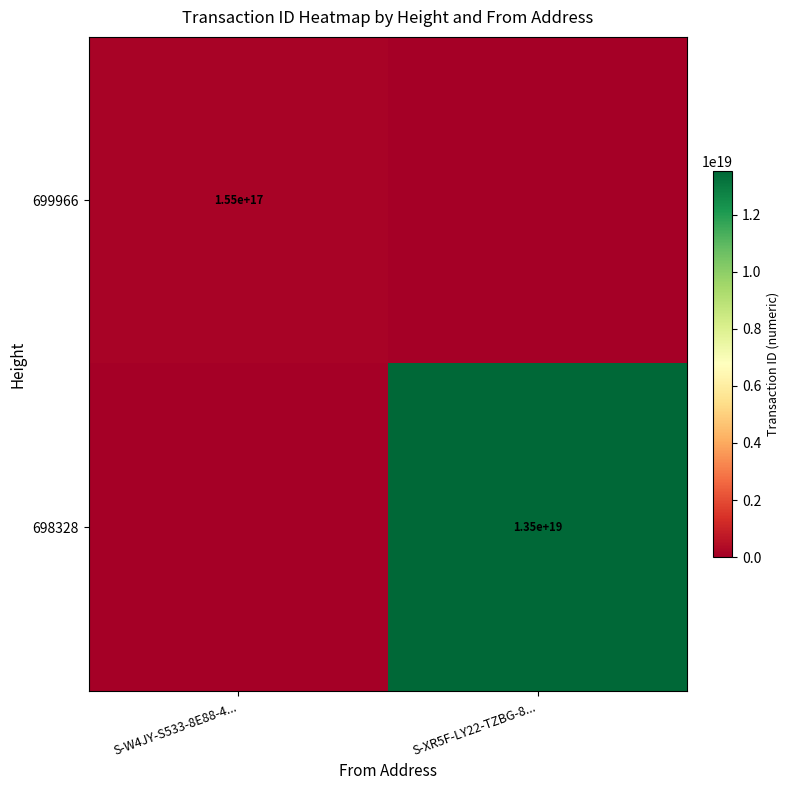

The 698328 series shows 9362002120821628928 at S-XR5F-LY22-TZBG-8.... True or false?

False